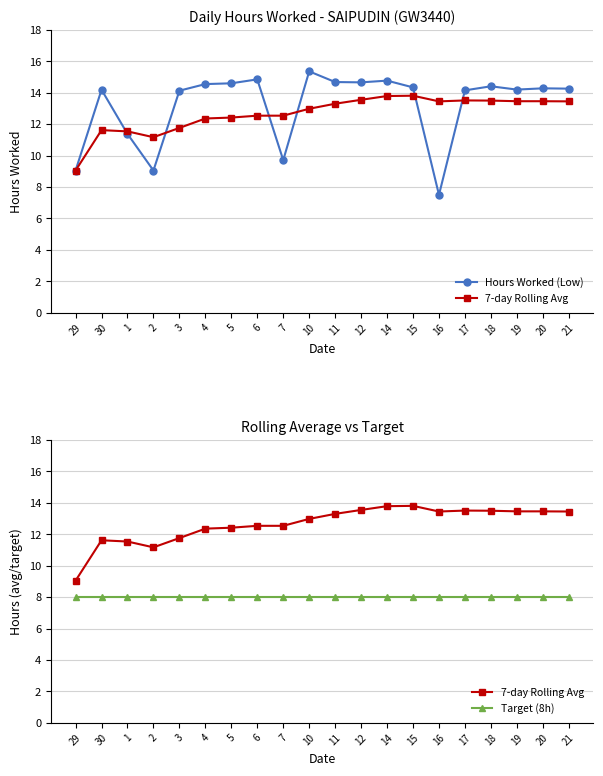

What is the label of the 15th point from the left?

16